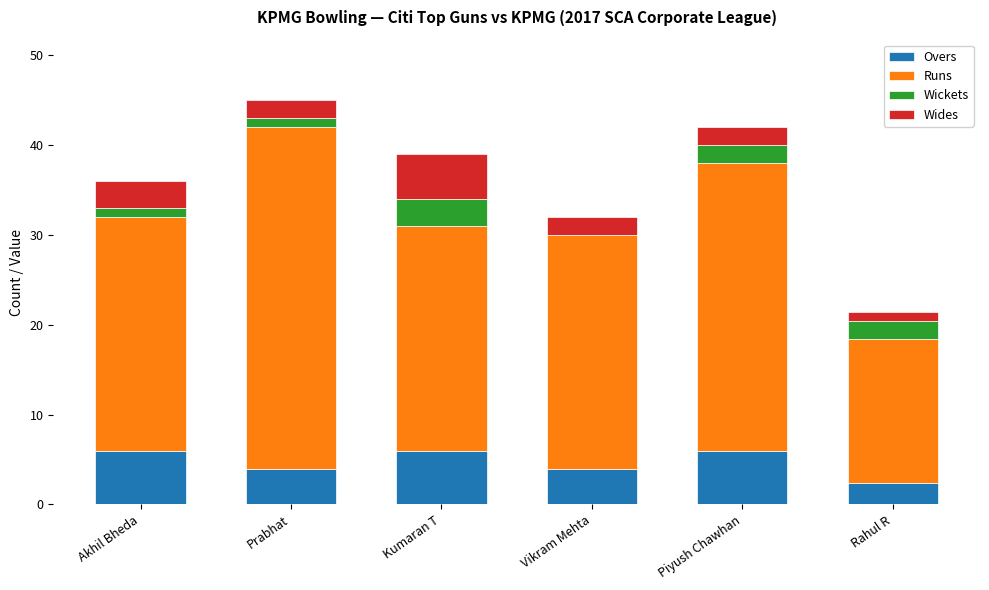

What is the maximum value for Overs?

6.0